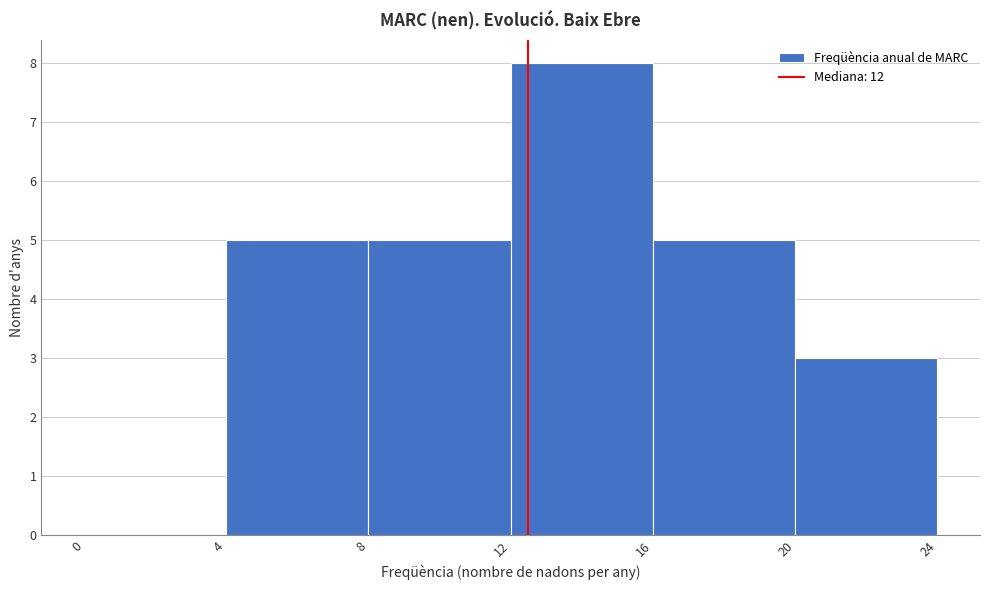

Which range on the x-axis has the tallest bar?

12 to 16